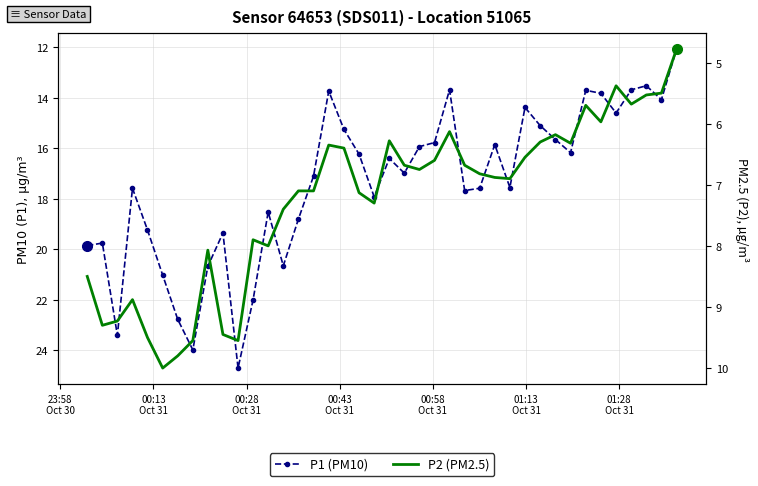

At how many categories does at least one series exceed 11?

40